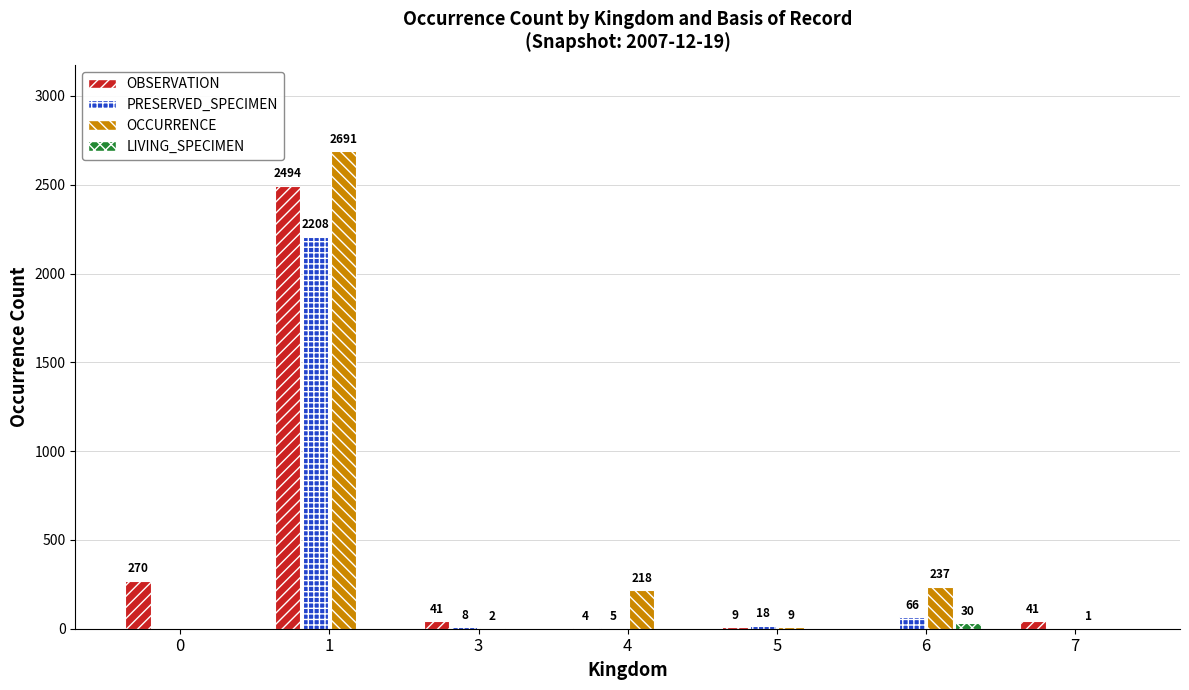

Between 0 and 1, which series saw the biggest shift?

OCCURRENCE